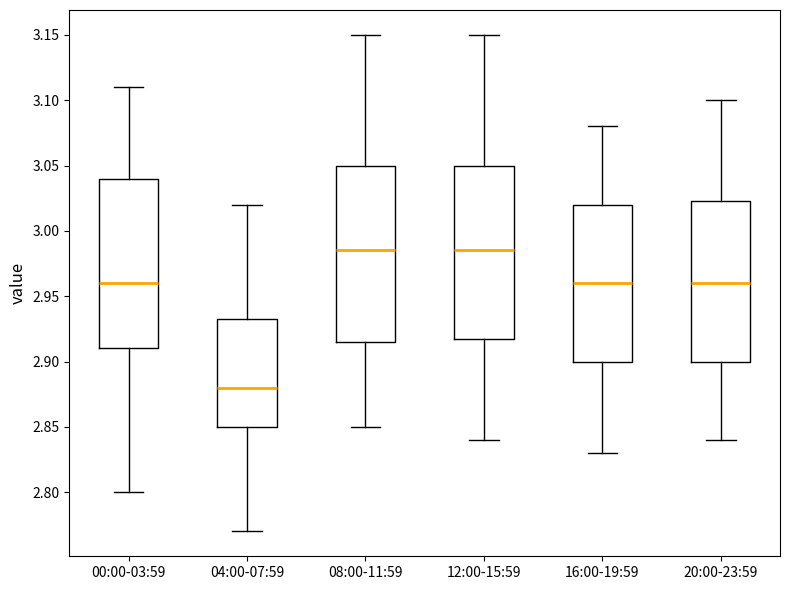

Reading left to right, read every box against the y-axis: the position of its median line, the range the box covers, and the ends of its whiskers. The values are not printed on the chart, so give them approximately, as read against the axis.

00:00-03:59: median 2.960, box 2.910 to 3.040, whiskers 2.800 to 3.110
04:00-07:59: median 2.880, box 2.850 to 2.935, whiskers 2.770 to 3.020
08:00-11:59: median 2.985, box 2.915 to 3.050, whiskers 2.850 to 3.150
12:00-15:59: median 2.985, box 2.920 to 3.050, whiskers 2.840 to 3.150
16:00-19:59: median 2.960, box 2.900 to 3.020, whiskers 2.830 to 3.080
20:00-23:59: median 2.960, box 2.900 to 3.025, whiskers 2.840 to 3.100